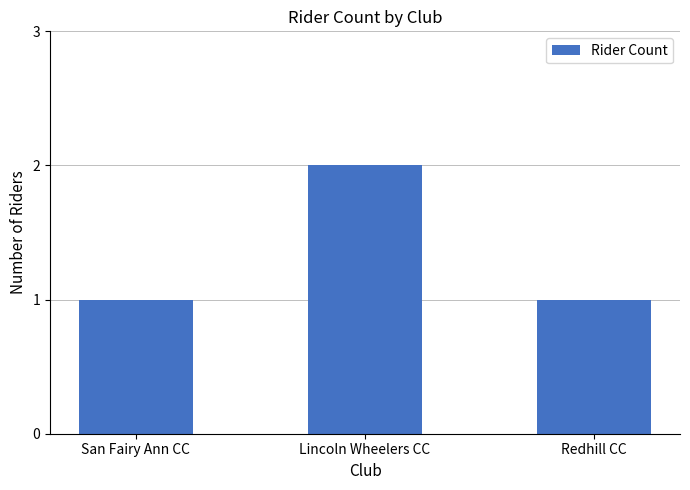

Which label corresponds to the largest value in the chart?

Lincoln Wheelers CC